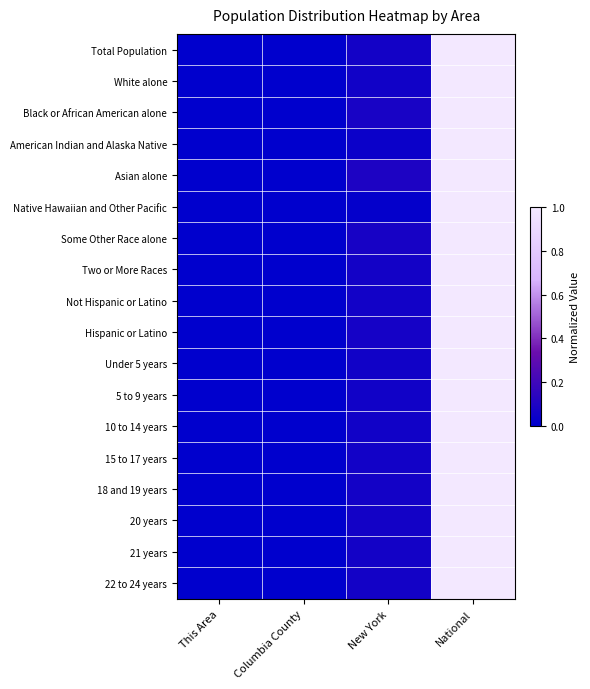

Rank the series at This Area from lowest to highest value.

Total Population, White alone, Black or African American alone, American Indian and Alaska Native, Asian alone, Native Hawaiian and Other Pacific, Some Other Race alone, Two or More Races, Not Hispanic or Latino, Hispanic or Latino, Under 5 years, 5 to 9 years, 10 to 14 years, 15 to 17 years, 18 and 19 years, 20 years, 21 years, 22 to 24 years